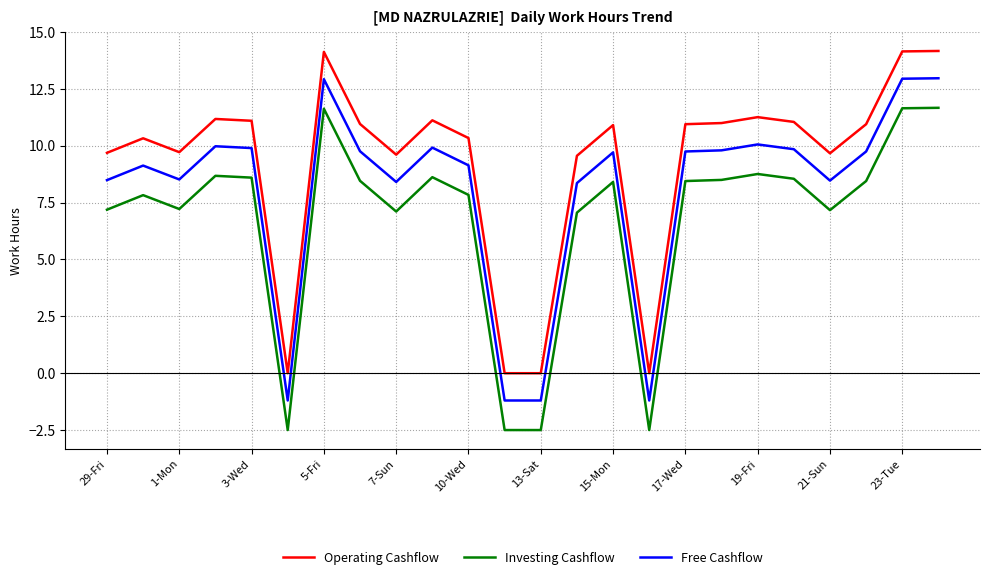

What is the maximum value shown in the chart?

14.2